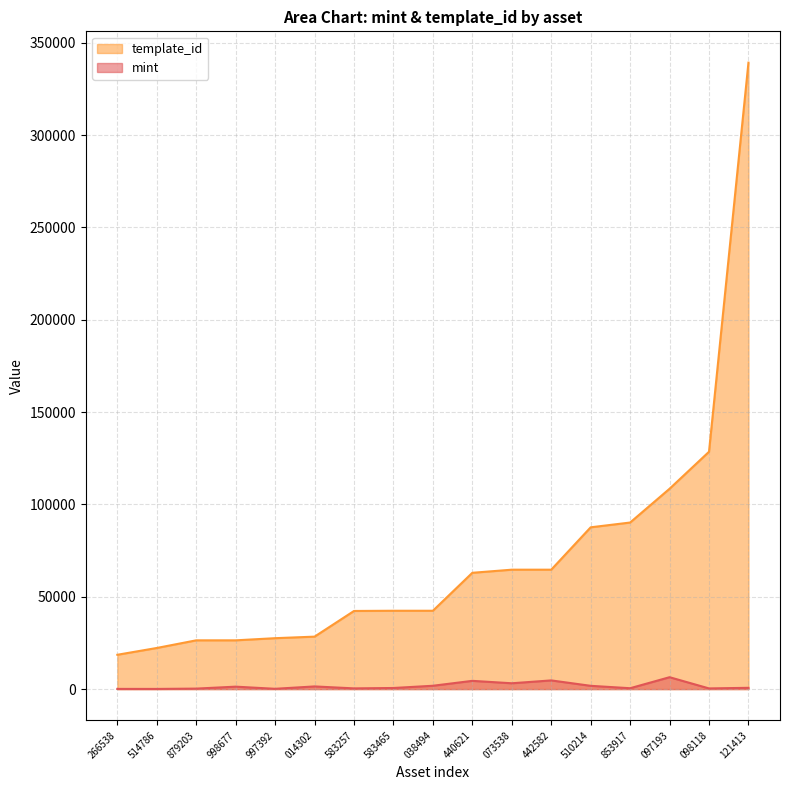

Between 998677 and 853917, which series saw the biggest shift?

template_id